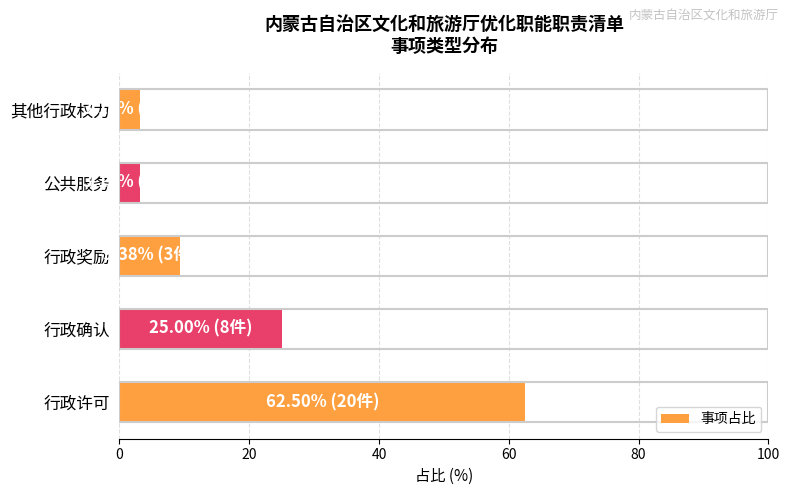

Reading bottom to top, extract all data points from this chart.

行政许可=62.5	行政确认=25.0	行政奖励=9.4	公共服务=3.1	其他行政权力=3.1